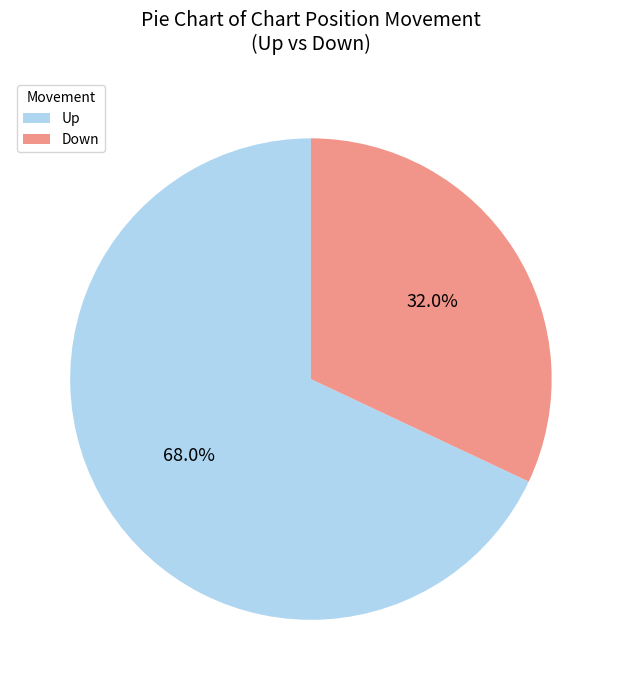

The Down slice represents 32% of the pie. True or false?

True